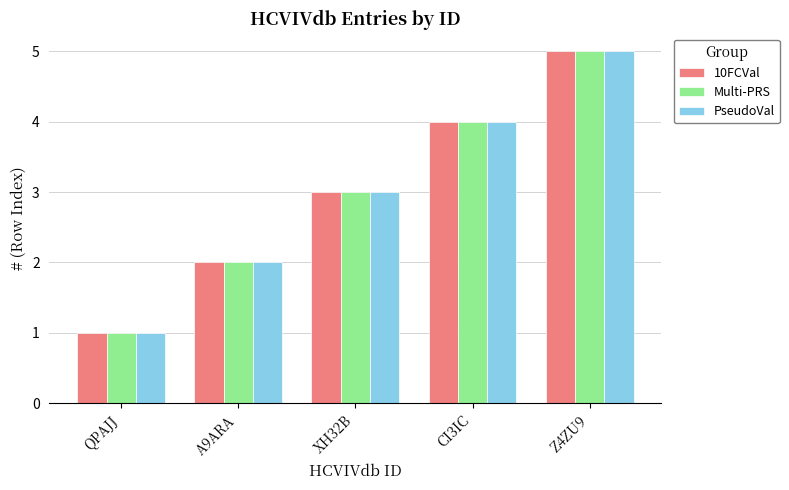

Rank the categories by PseudoVal value from highest to lowest.

Z4ZU9, CI3IC, XH32B, A9ARA, QPAJJ